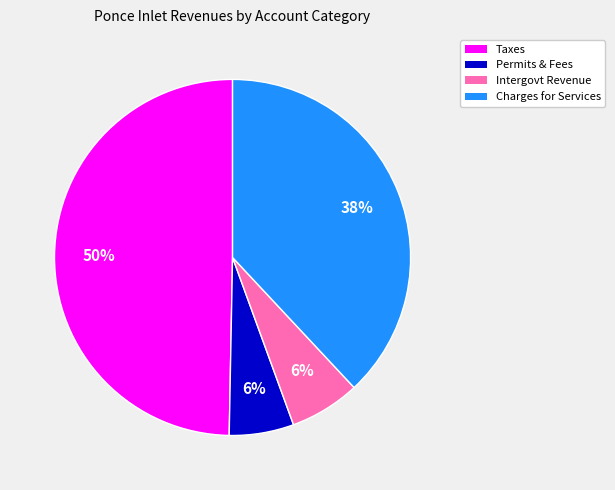

To the nearest percent, what portion does Taxes represent?

50%